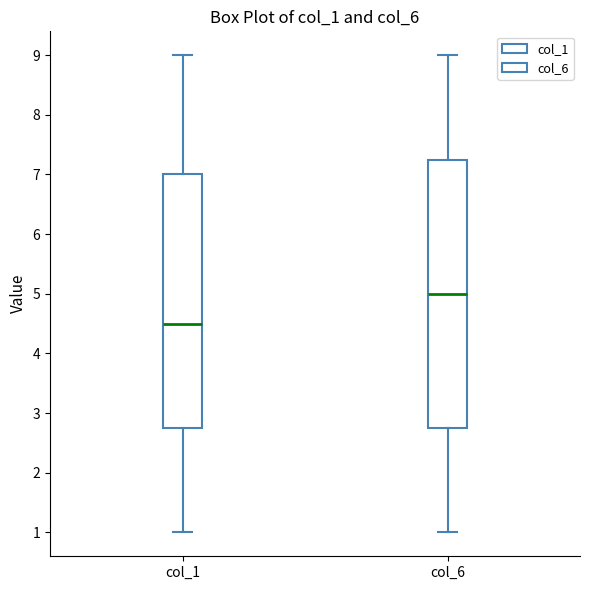

Where does the upper whisker of the box for col_1 end on the y-axis? The values are not printed on the chart, so give them approximately, as read against the axis.

9.0